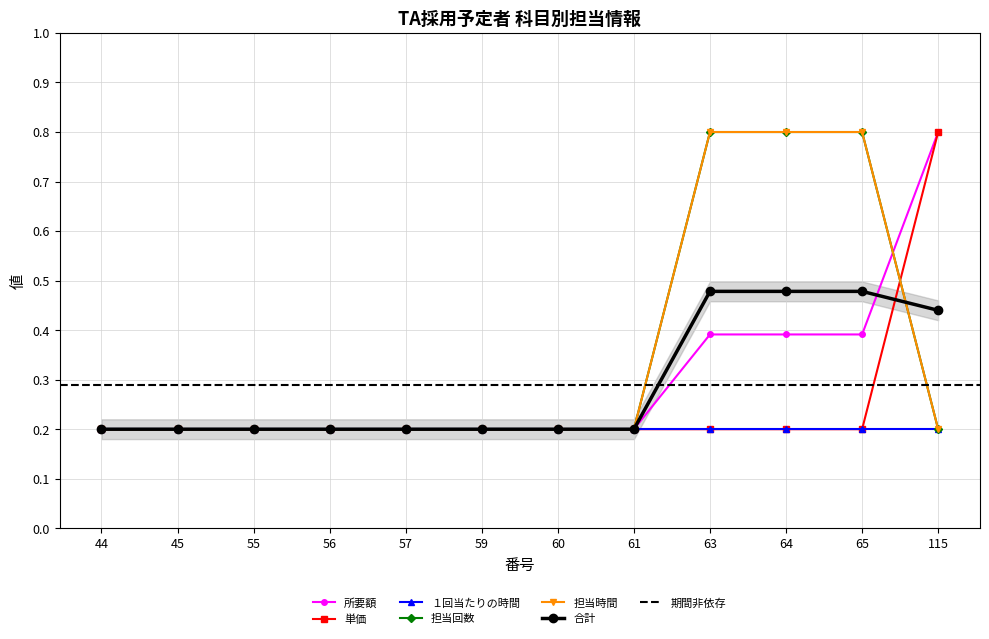

What is the difference between the highest and lowest values at 65?

0.6